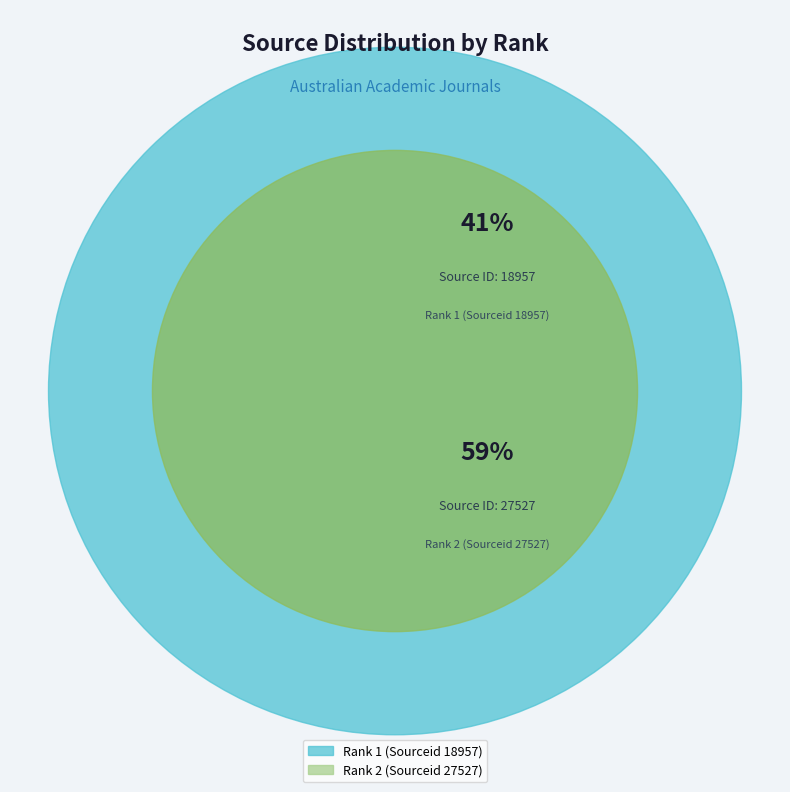

Do Rank 1 (Sourceid 18957) and Rank 2 (Sourceid 27527) together represent more than half of the pie?

Yes